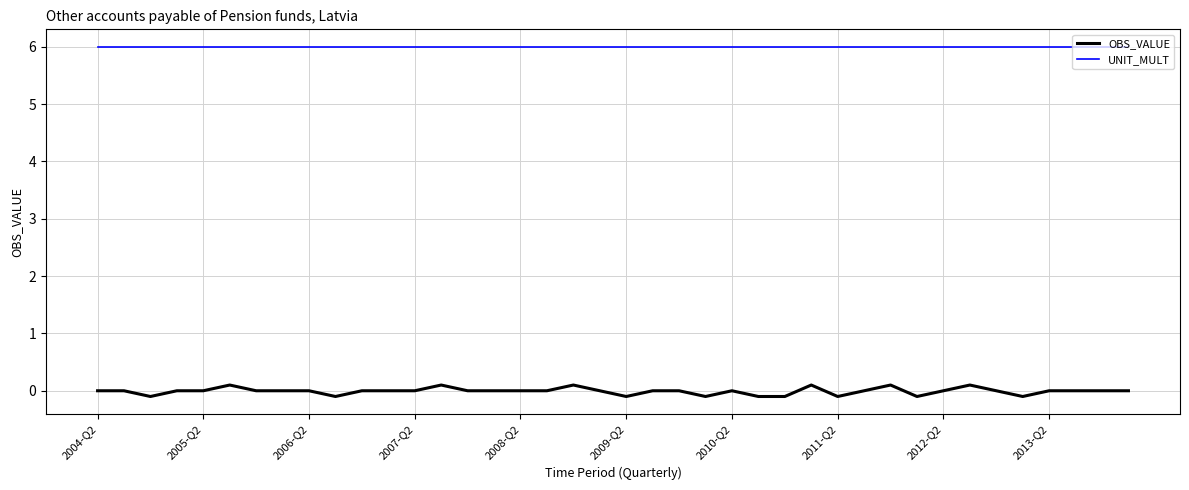

True or false: UNIT_MULT and OBS_VALUE intersect in this chart.

False